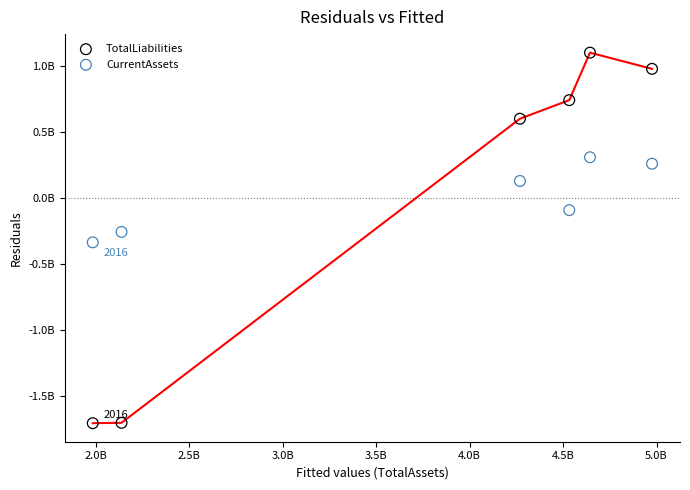

What are all the series names shown in the legend?

TotalLiabilities, CurrentAssets